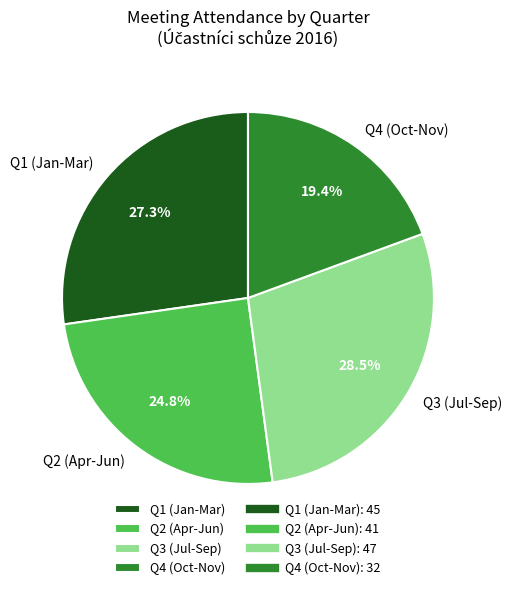

Count the number of slices in the pie.

4